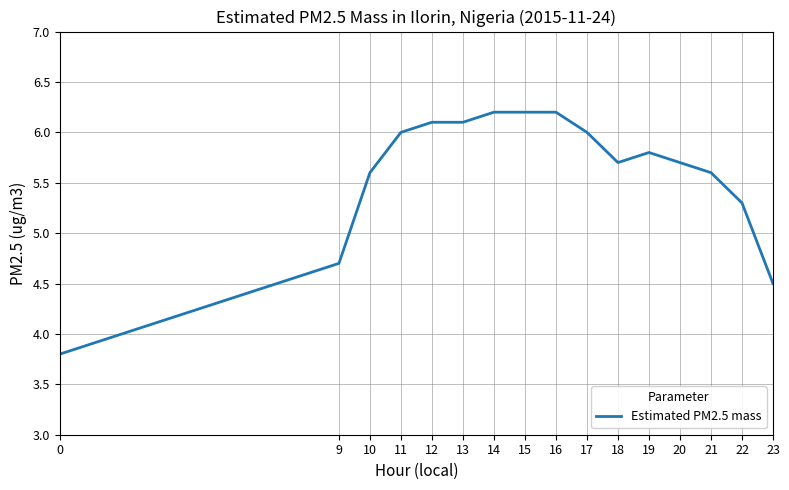

Reading left to right, what are all the values shown in this chart?

3.8	4.7	5.6	6.0	6.1	6.1	6.2	6.2	6.2	6.0	5.7	5.8	5.7	5.6	5.3	4.5